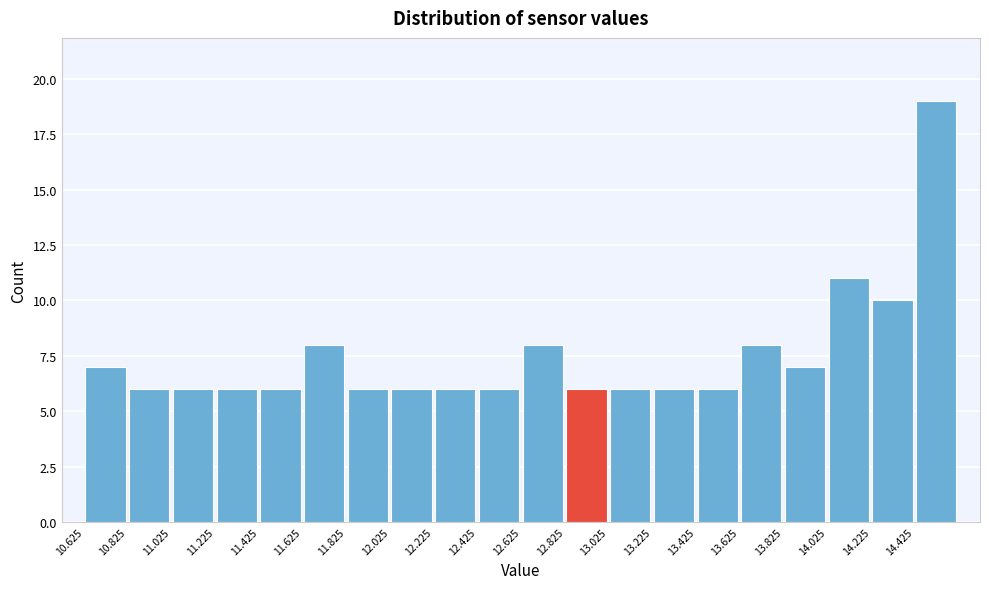

Reading left to right, list every bar in this chart as the range it spans on the x-axis followed by its height. Neither the bar edges nor the heights are printed on the chart, so give them approximately, as read against the axes.

10.625 to 10.825: 7
10.825 to 11.025: 6
11.025 to 11.225: 6
11.225 to 11.425: 6
11.425 to 11.625: 6
11.625 to 11.825: 8
11.825 to 12.025: 6
12.025 to 12.225: 6
12.225 to 12.425: 6
12.425 to 12.625: 6
12.625 to 12.825: 8
12.825 to 13.025: 6
13.025 to 13.225: 6
13.225 to 13.425: 6
13.425 to 13.625: 6
13.625 to 13.825: 8
13.825 to 14.025: 7
14.025 to 14.225: 11
14.225 to 14.425: 10
14.425 to 14.625: 19